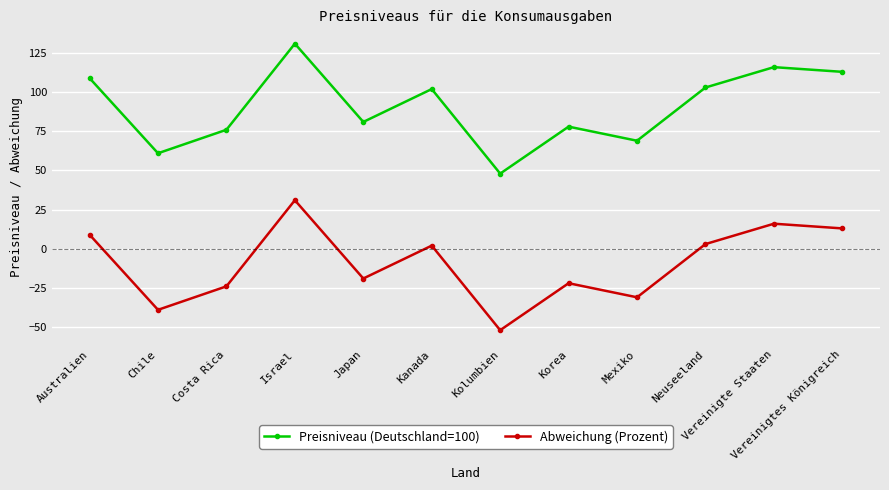

Does the chart have visible grid lines?

Yes